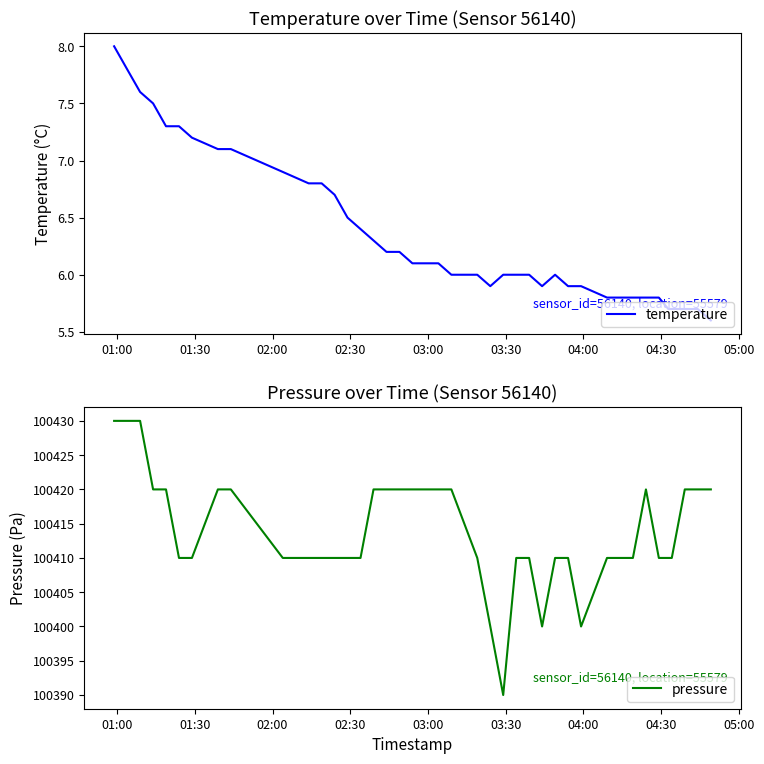

Rank the series by their maximum value, from highest to lowest.

pressure, temperature